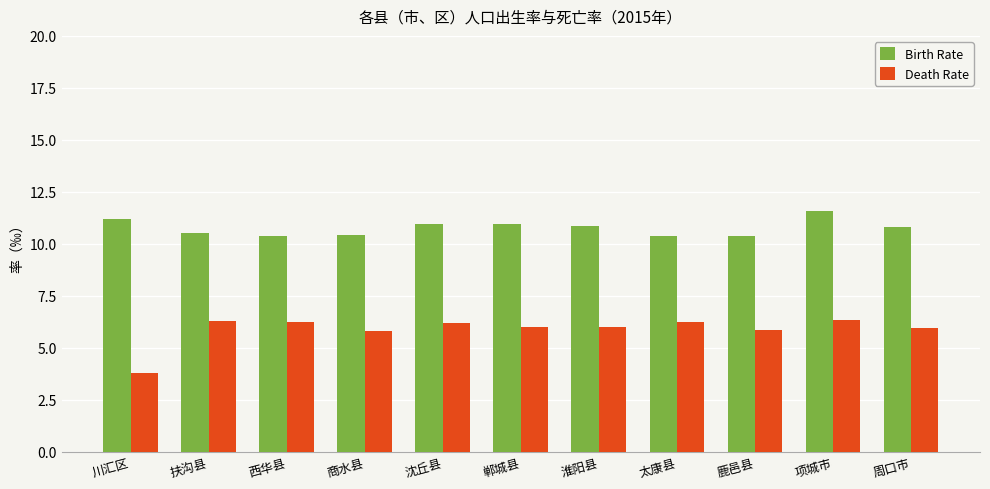

Which series has the largest total across all categories?

Birth Rate